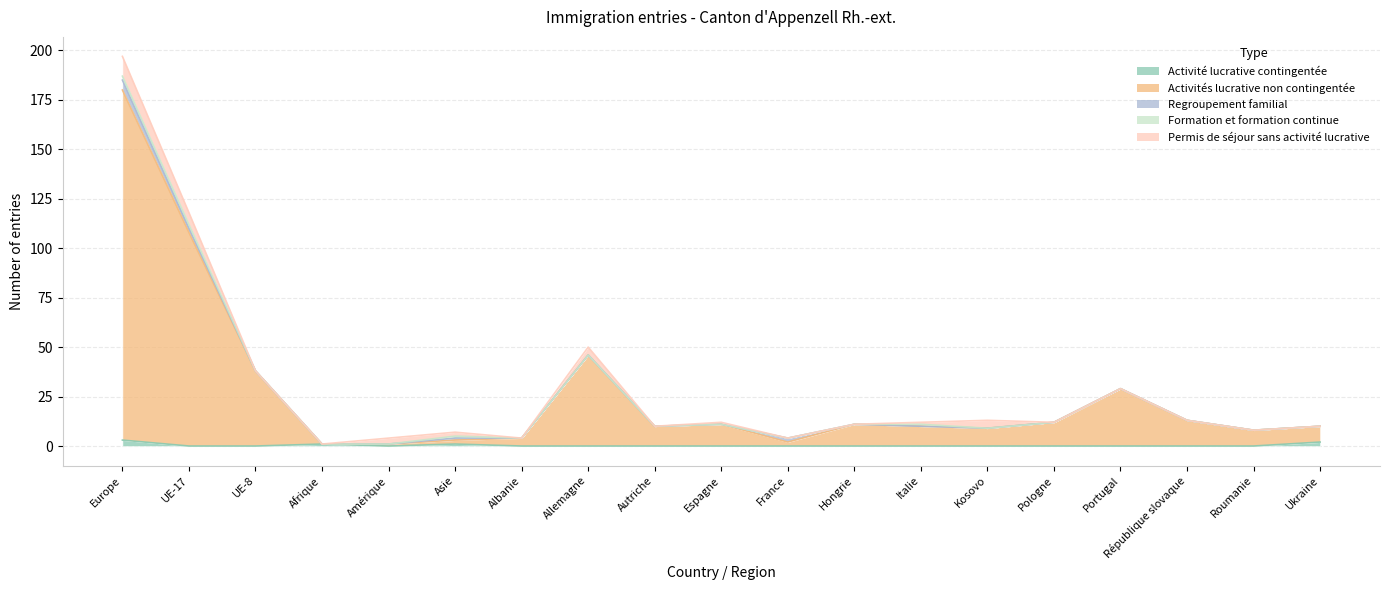

True or false: Regroupement familial has more than 0 interior local peaks.

True